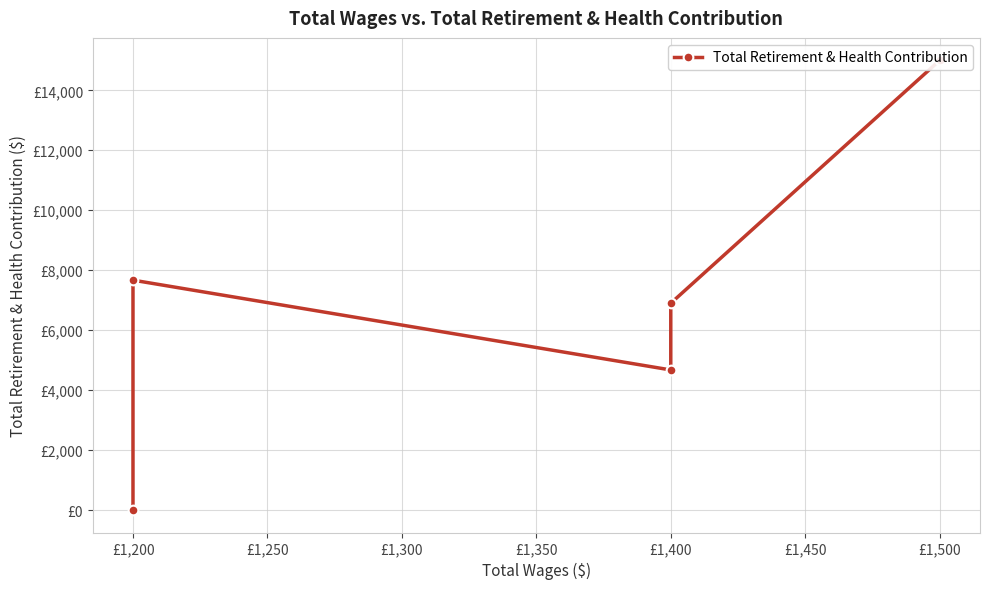

How many data points are less than 6898?

2